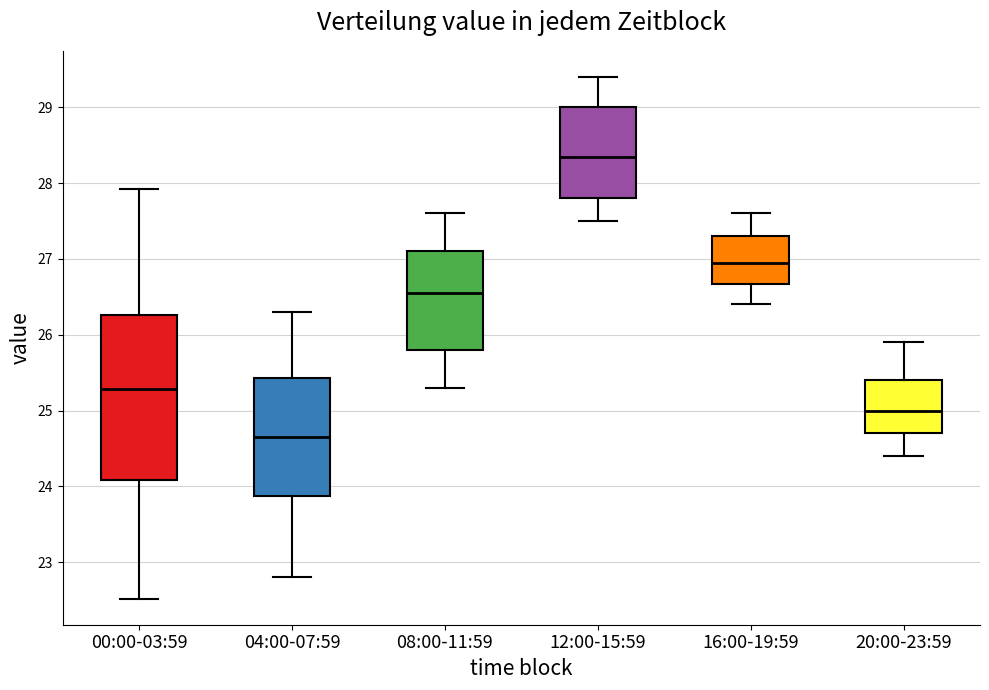

Reading left to right, transcribe this box plot: for each box, give where its median line is, the range the box spans, and where its two whiskers end, as read against the y-axis. The values are not printed on the chart, so give them approximately, as read against the axis.

00:00-03:59: median 25.3, box 24.1 to 26.3, whiskers 22.5 to 27.9
04:00-07:59: median 24.7, box 23.9 to 25.4, whiskers 22.8 to 26.3
08:00-11:59: median 26.6, box 25.8 to 27.1, whiskers 25.3 to 27.6
12:00-15:59: median 28.4, box 27.8 to 29.0, whiskers 27.5 to 29.4
16:00-19:59: median 27.0, box 26.7 to 27.3, whiskers 26.4 to 27.6
20:00-23:59: median 25.0, box 24.7 to 25.4, whiskers 24.4 to 25.9